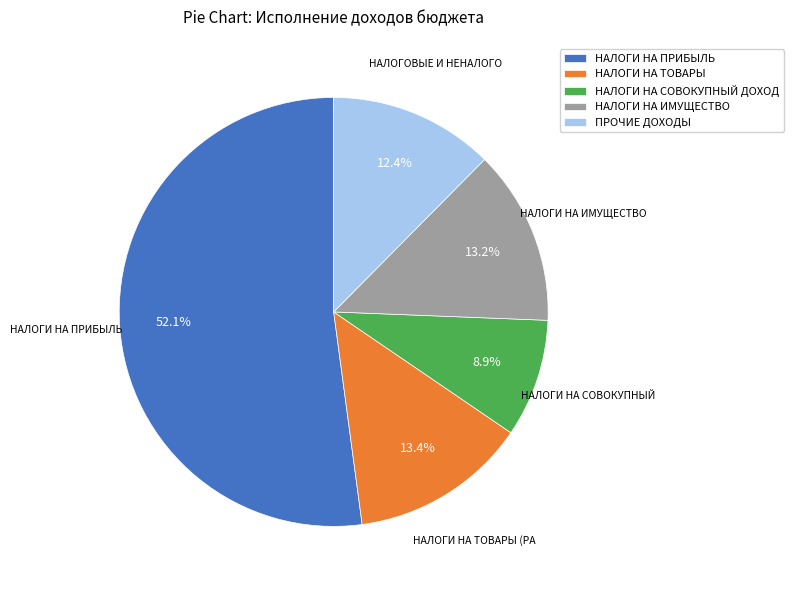

How many segments does this pie chart have?

5